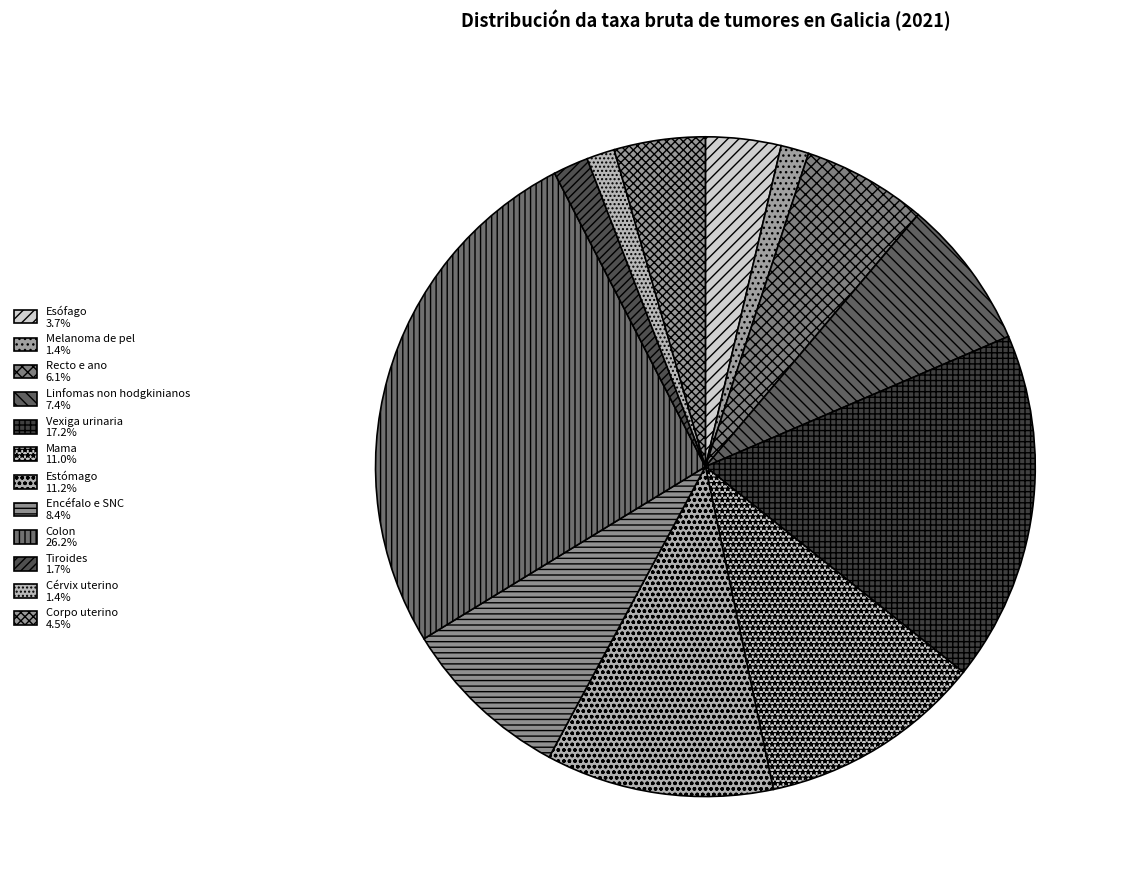

To the nearest percent, what percentage of the pie is Cérvix uterino?

1%